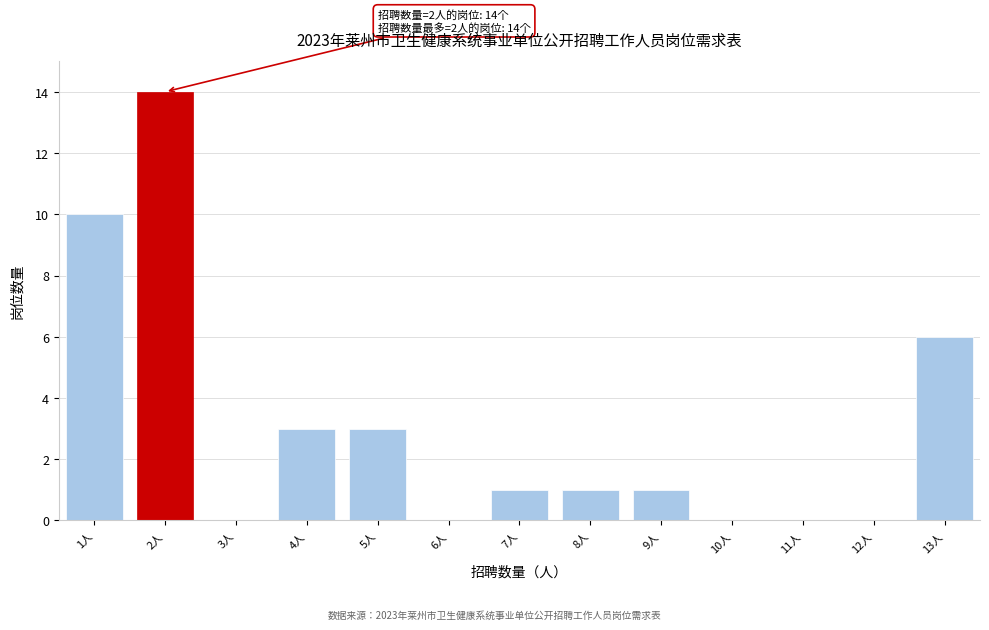

Reading left to right, transcribe all the data shown in this chart.

1人=10	2人=14	3人=0	4人=3	5人=3	6人=0	7人=1	8人=1	9人=1	10人=0	11人=0	12人=0	13人=6